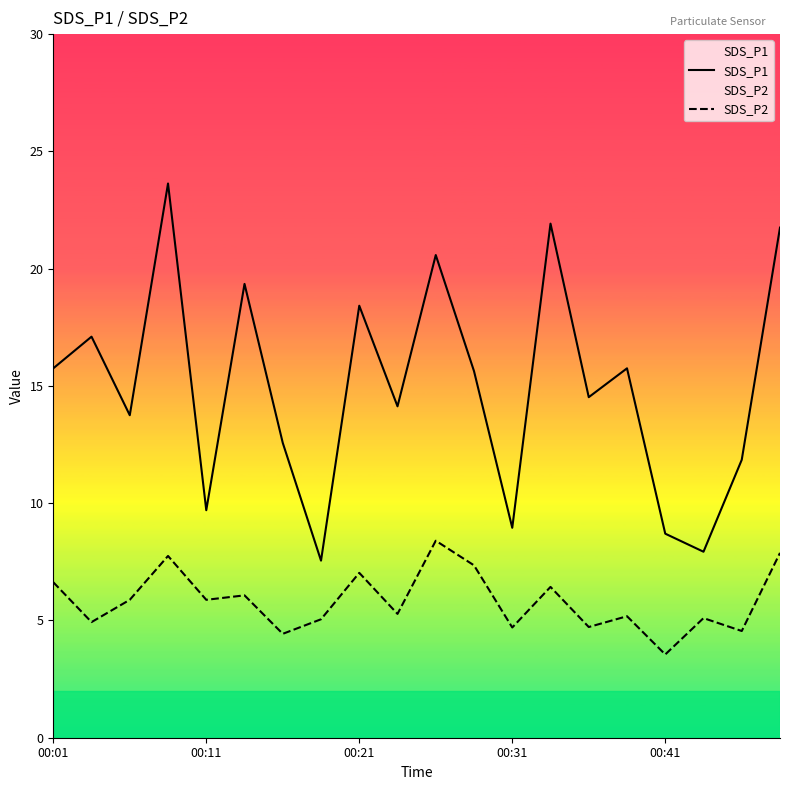

True or false: SDS_P1 has a value of 8.2 at 6.

False